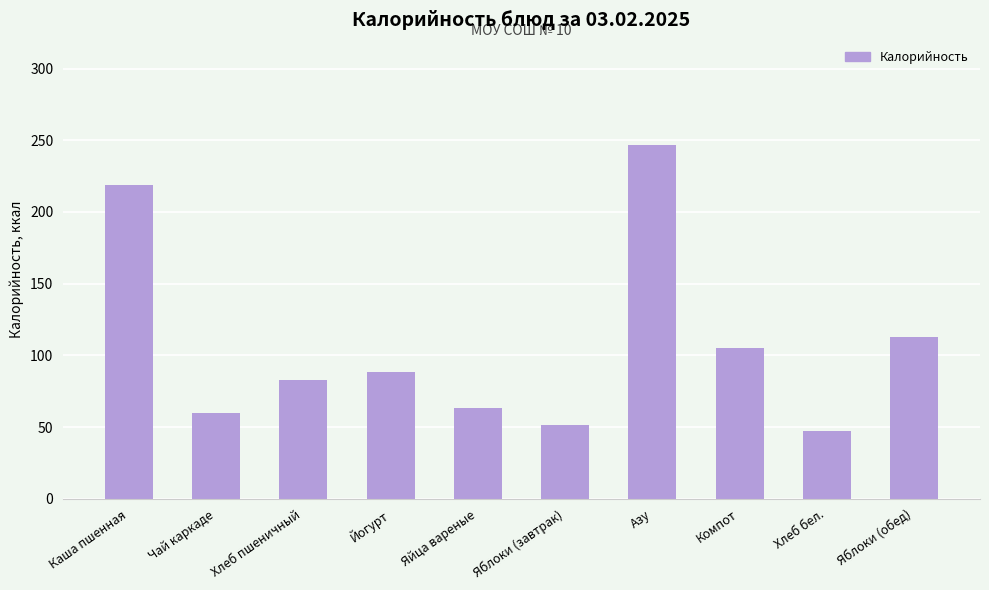

What is the label of the 4th bar from the left?

Йогурт